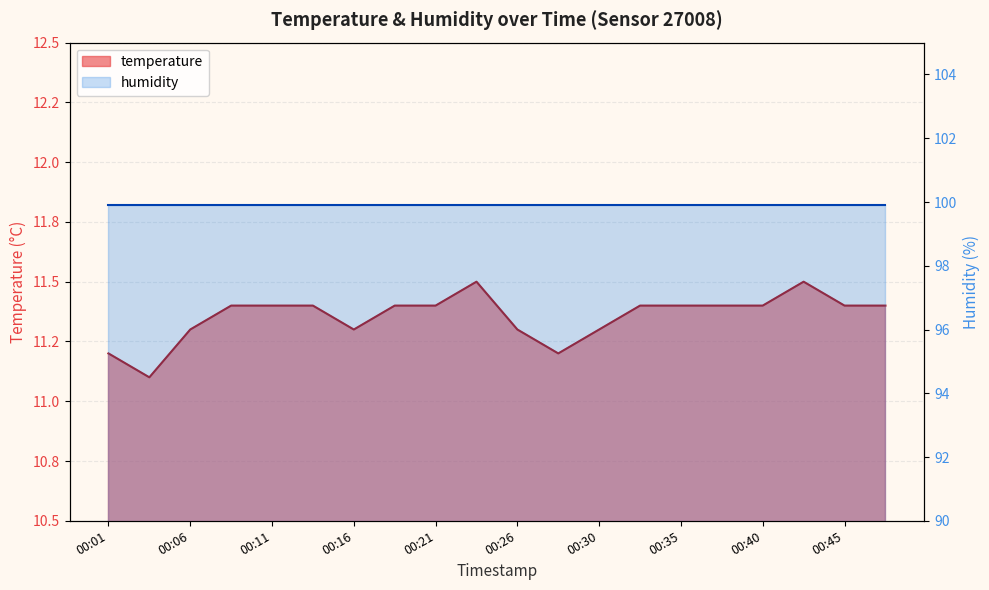

Reading left to right, transcribe all the data shown in this chart.

11.2	11.1	11.3	11.4	11.4	11.4	11.3	11.4	11.4	11.5	11.3	11.2	11.3	11.4	11.4	11.4	11.4	11.5	11.4	11.4